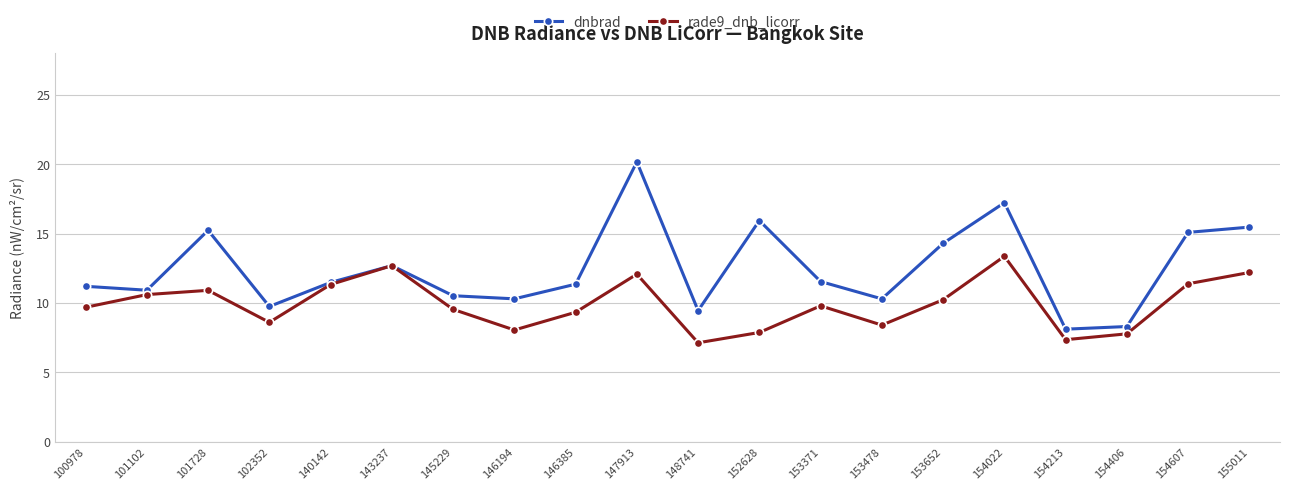

What is the average value of the rade9_dnb_licorr series?

9.9